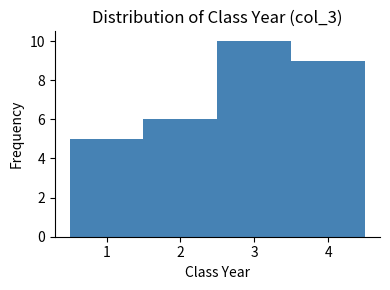

Over which range of the x-axis is the bar tallest?

2.5 to 3.5